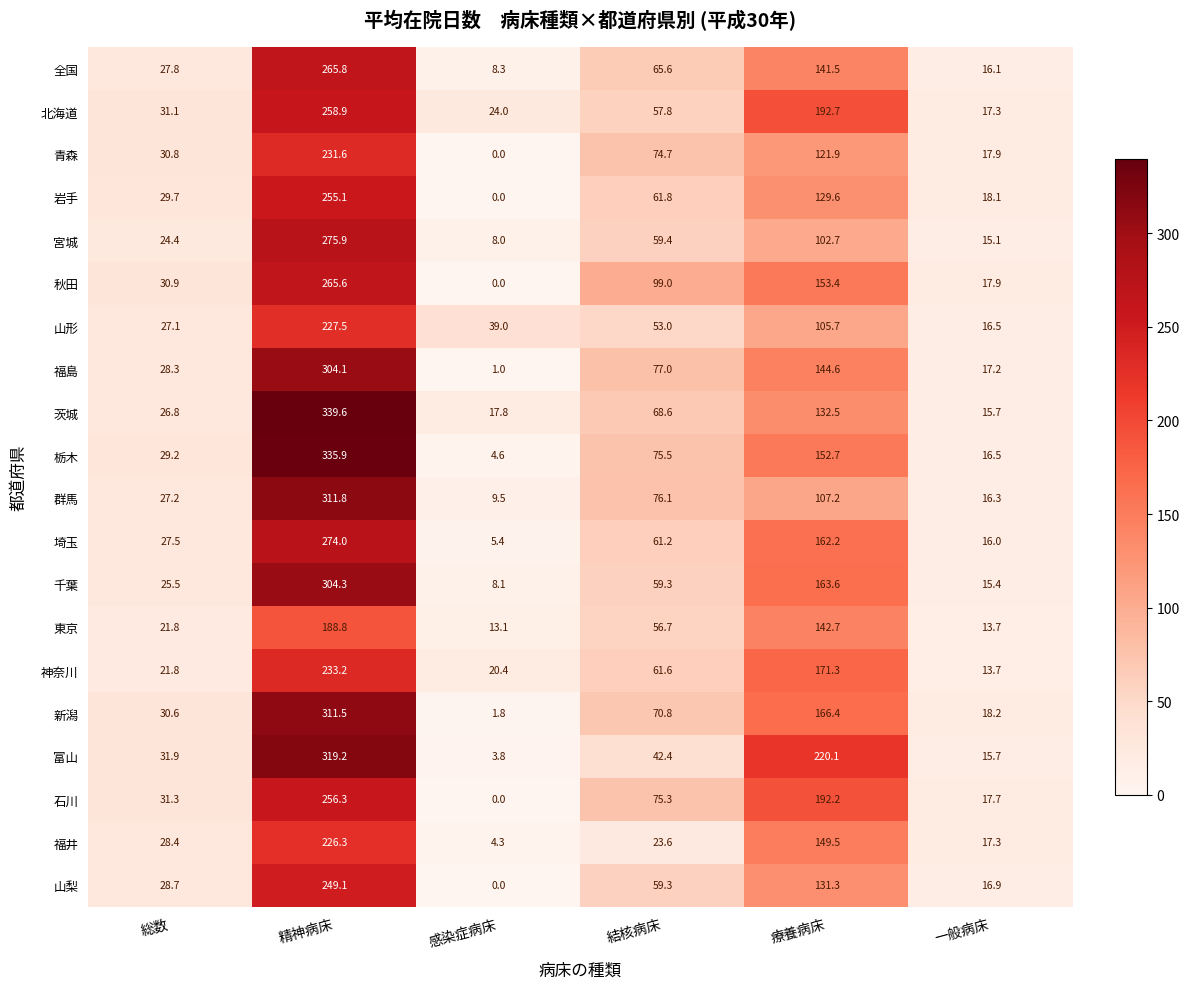

How many categories are shown in the chart?

6